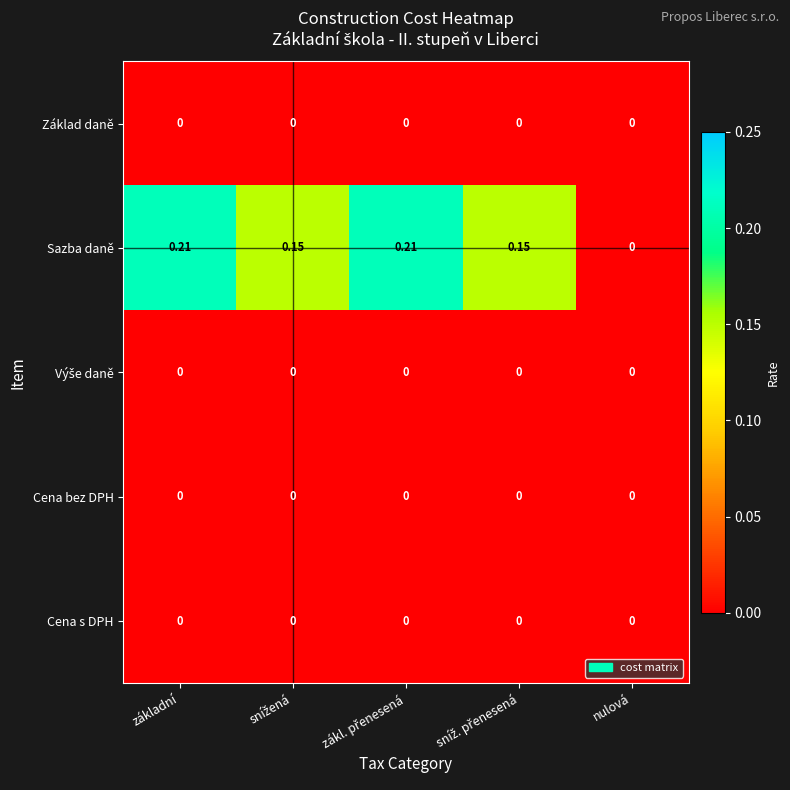

Which series has the largest total across all categories?

Sazba daně